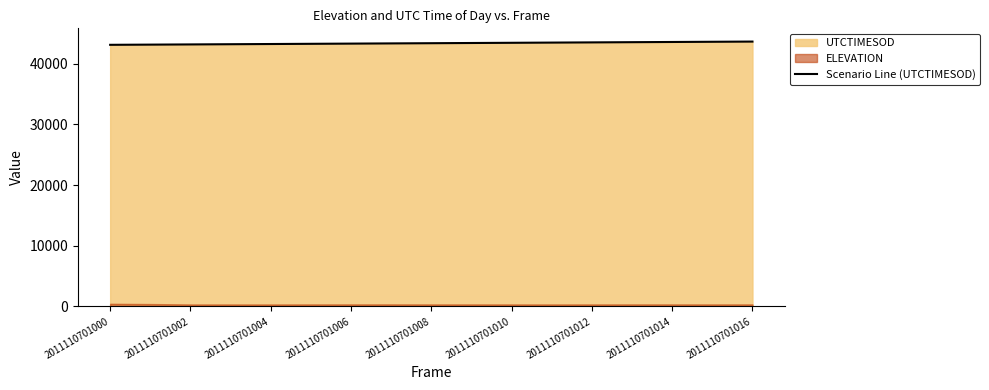

How many values are below 43380?

8